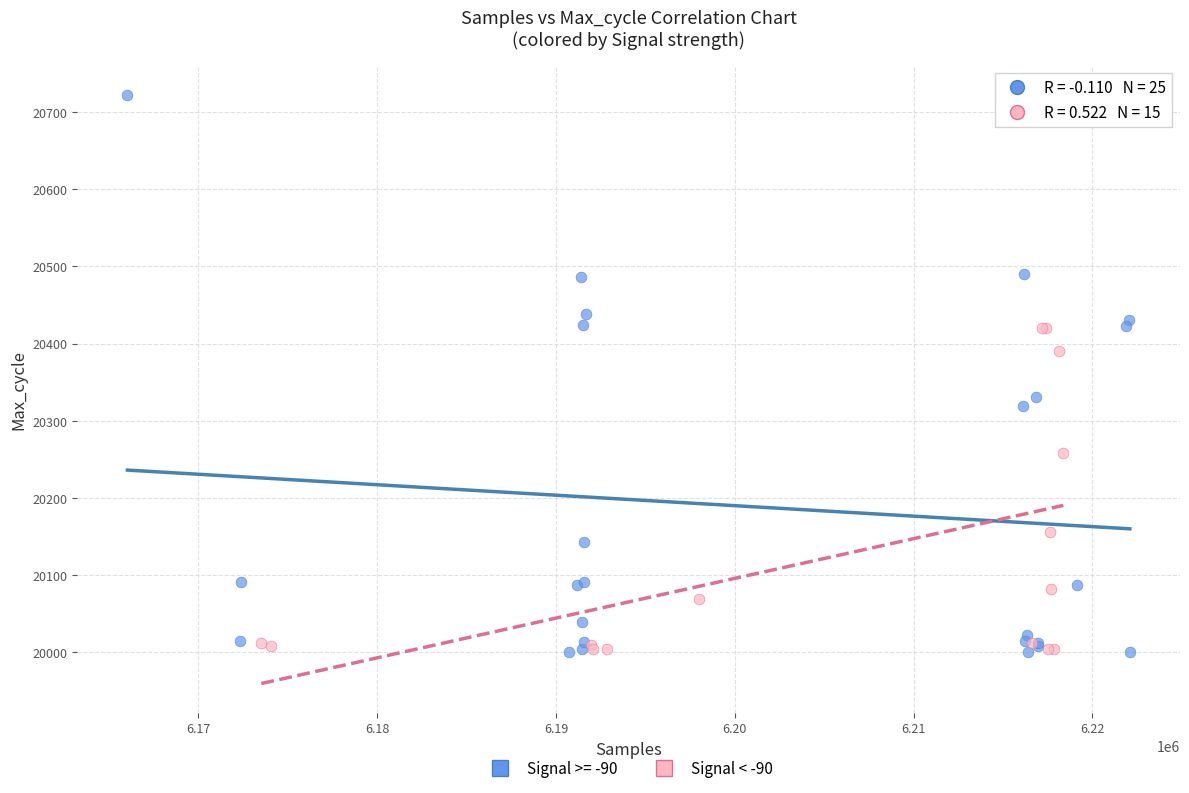

Which series reaches the maximum Y coordinate?

Signal >= -90